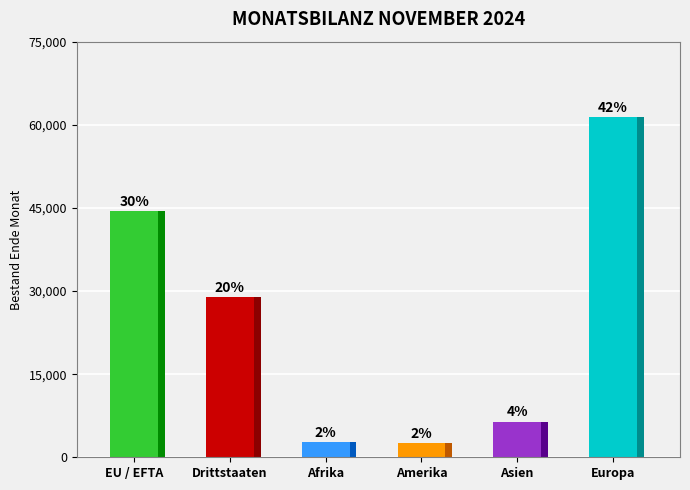

List the labels in order of value, largest first.

Europa, EU / EFTA, Drittstaaten, Asien, Afrika, Amerika